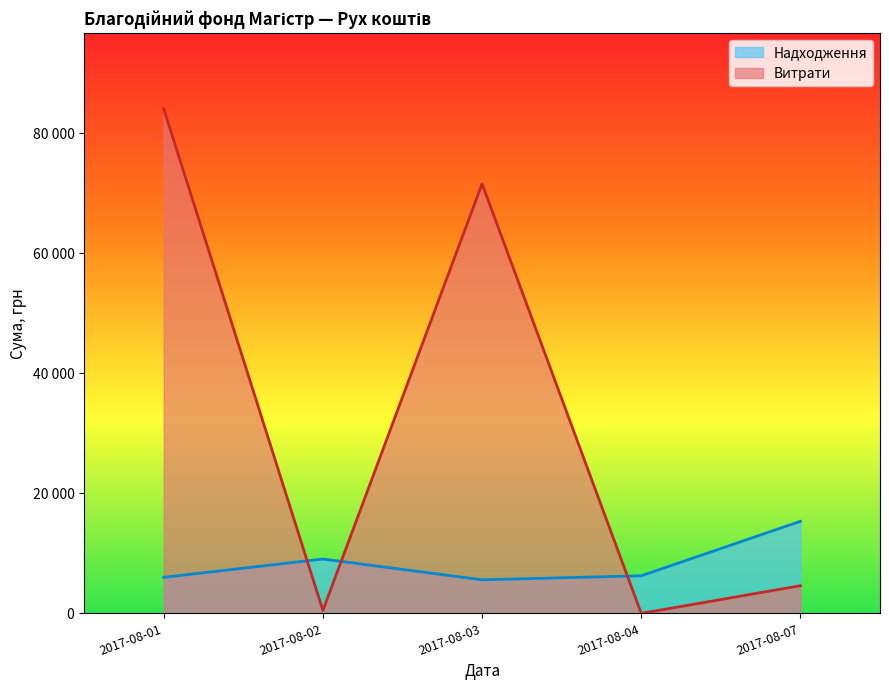

Which series changed the most between 2017-08-01 and 2017-08-02?

Витрати